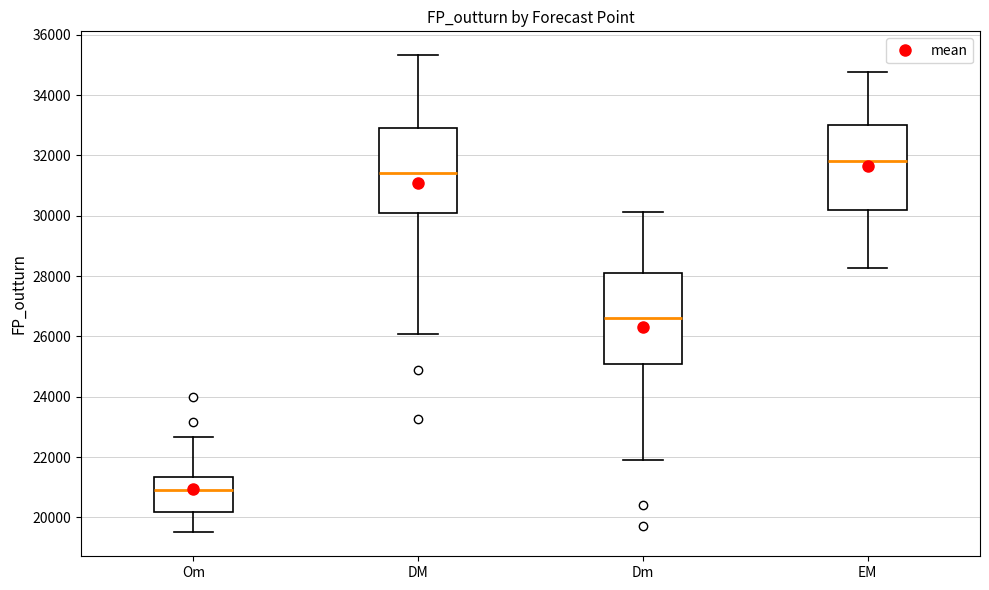

Which box has the lowest median line?

Om